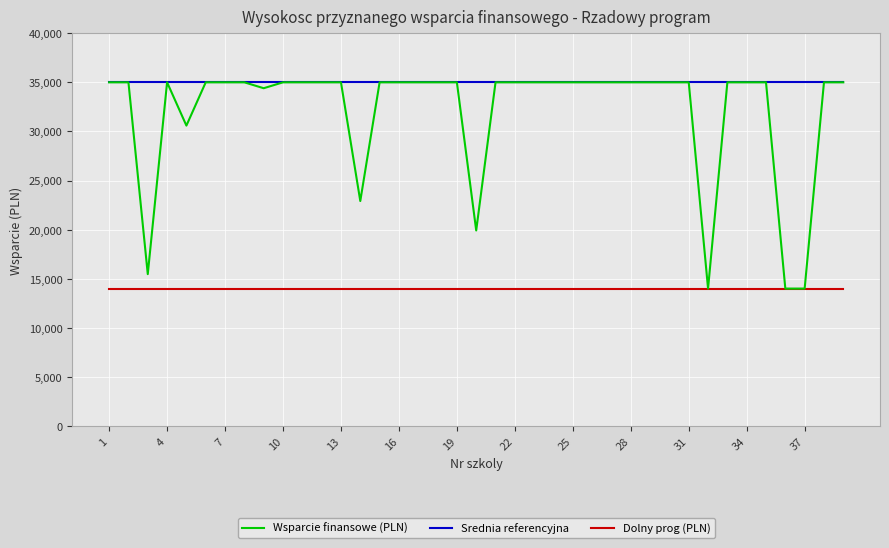

Which series has the largest total across all categories?

Srednia referencyjna